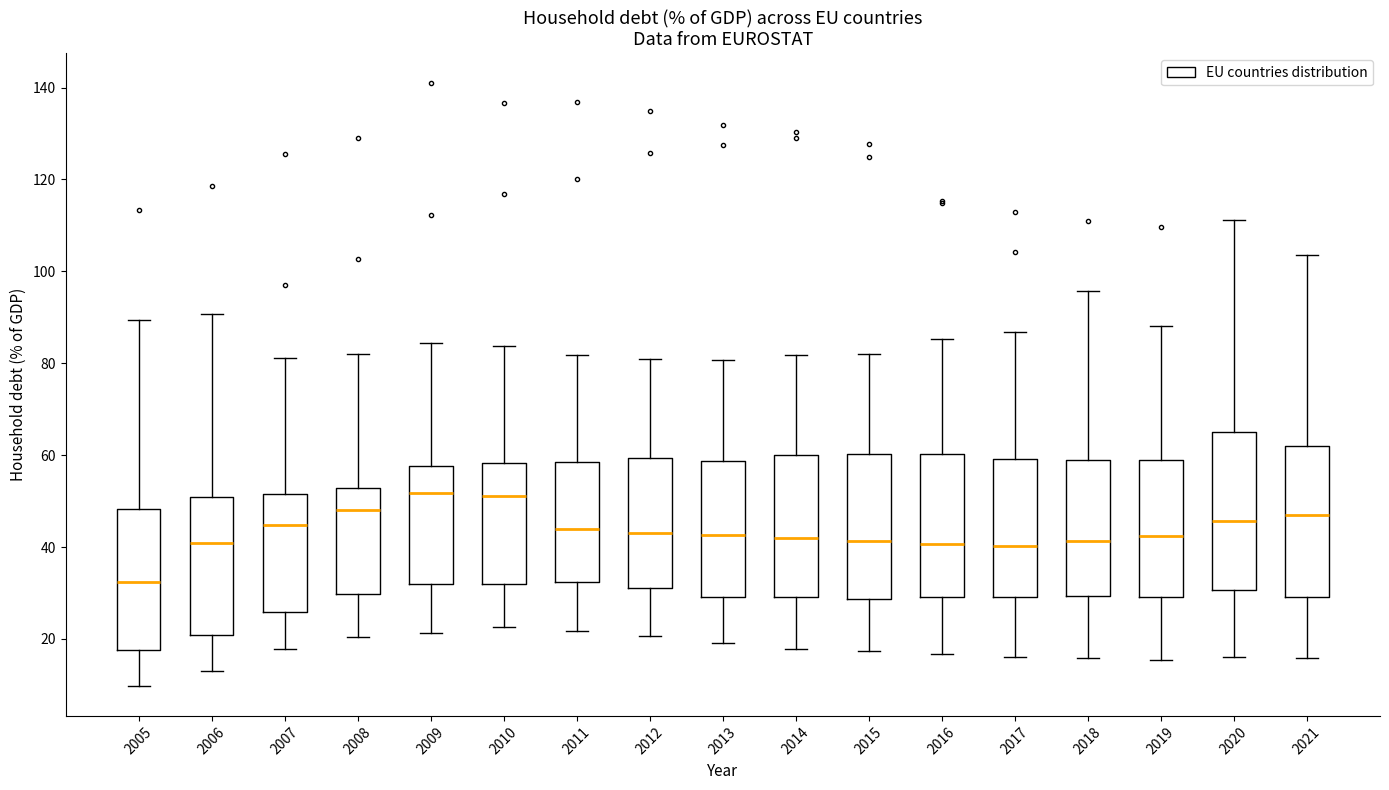

Where is the upper edge of the box at x = 2005 on the y-axis? The values are not printed on the chart, so give them approximately, as read against the axis.

48